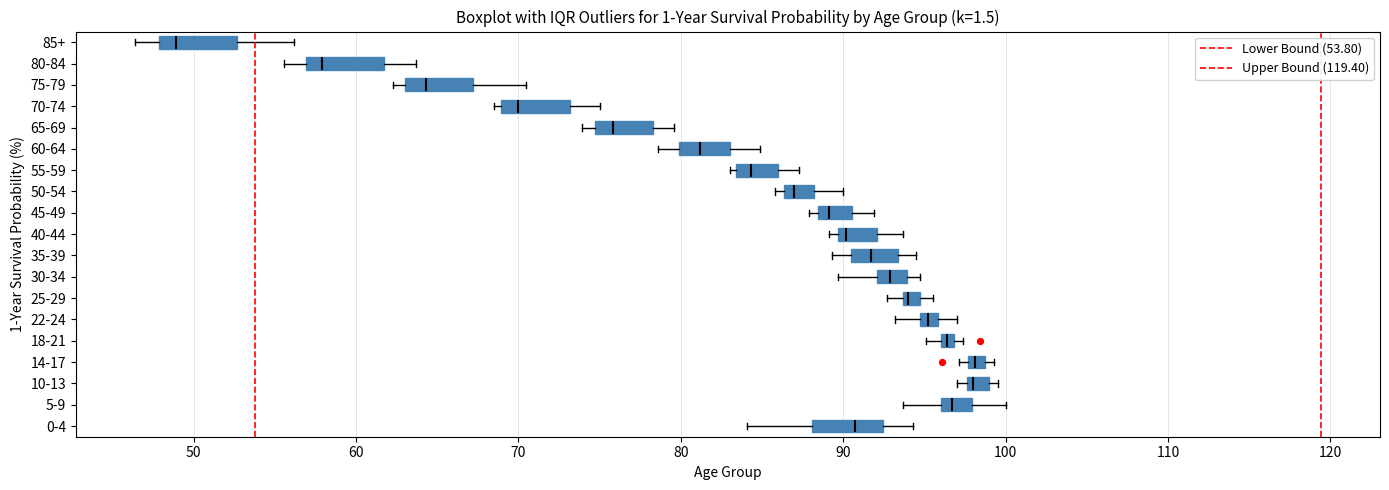

Where is the right edge of the box for 25-29 on the x-axis? The values are not printed on the chart, so give them approximately, as read against the axis.

95